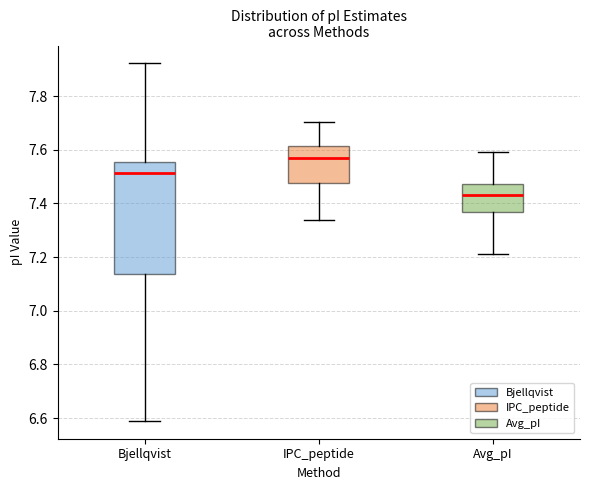

Comparing the boxes themselves (not the whiskers), which one is the tallest?

Bjellqvist